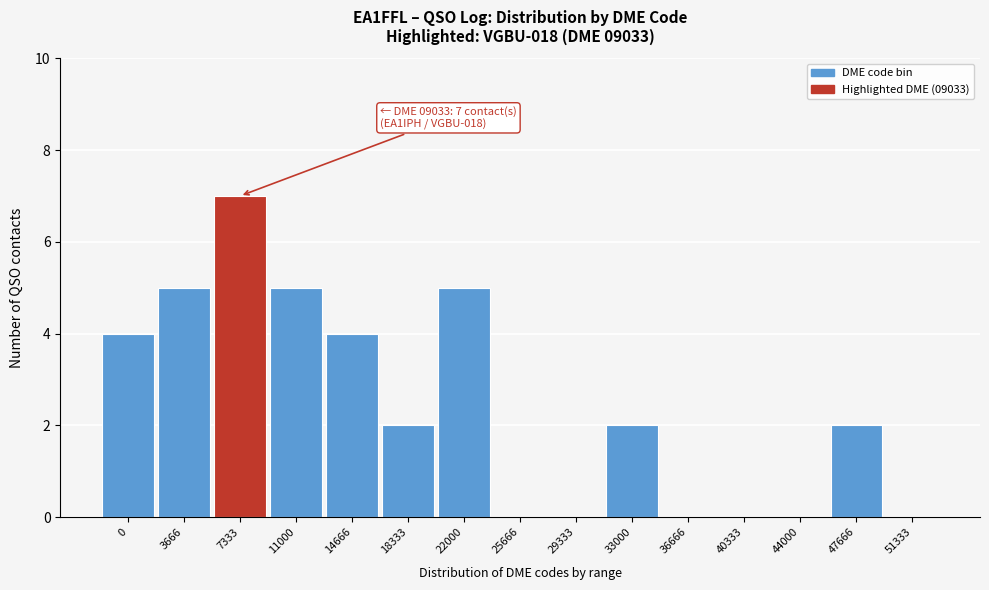

Reading left to right, list all the values displayed in this chart.

0=4	3666=5	7333=7	11000=5	14666=4	18333=2	22000=5	25666=0	29333=0	33000=2	36666=0	40333=0	44000=0	47666=2	51333=0